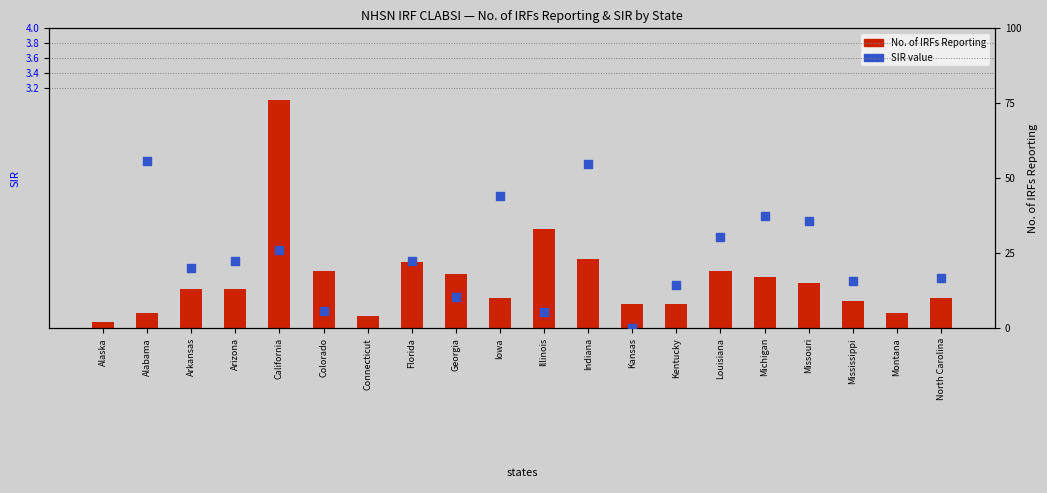

What is the change in value from Alaska to Connecticut?

+2